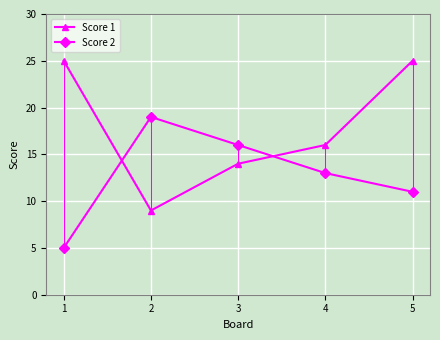

What is the value of the Score 1 point at the 2nd from the left?

9